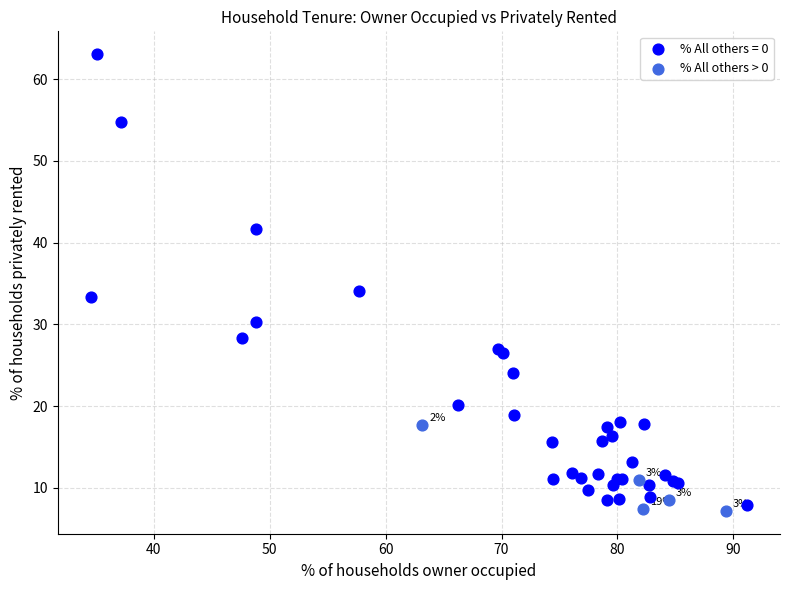

Which series contains the highest Y value?

% All others = 0